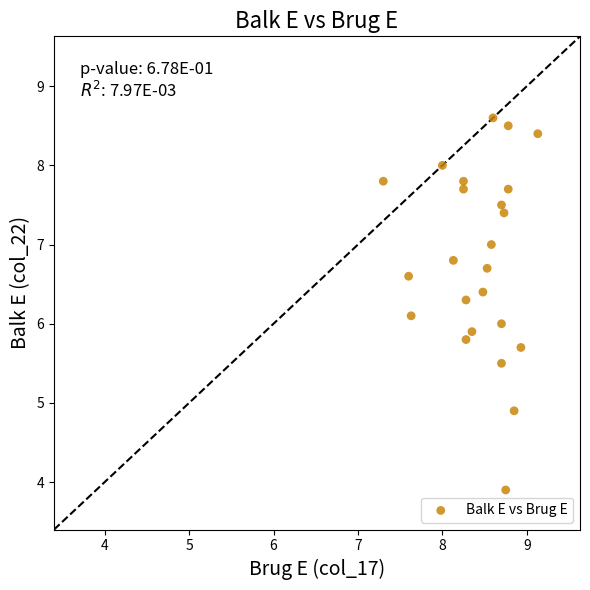

What is the range of Y values (max minus min)?

4.7